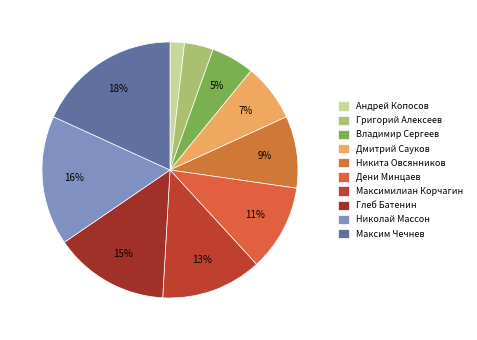

Which slice is the largest?

Максим Чечнев